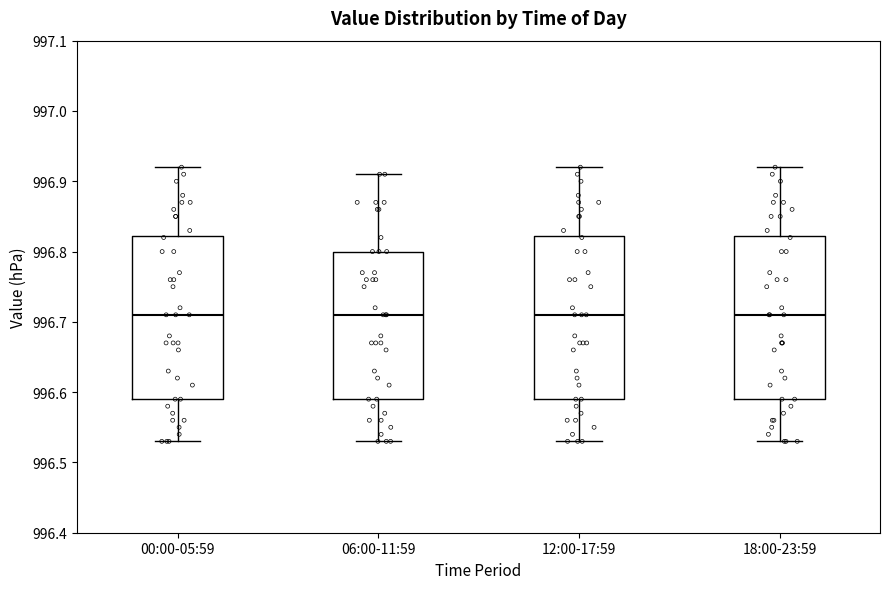

Reading left to right, read every box against the y-axis: the position of its median line, the range the box covers, and the ends of its whiskers. The values are not printed on the chart, so give them approximately, as read against the axis.

00:00-05:59: median 996.71, box 996.59 to 996.82, whiskers 996.53 to 996.92
06:00-11:59: median 996.71, box 996.59 to 996.80, whiskers 996.53 to 996.91
12:00-17:59: median 996.71, box 996.59 to 996.82, whiskers 996.53 to 996.92
18:00-23:59: median 996.71, box 996.59 to 996.82, whiskers 996.53 to 996.92